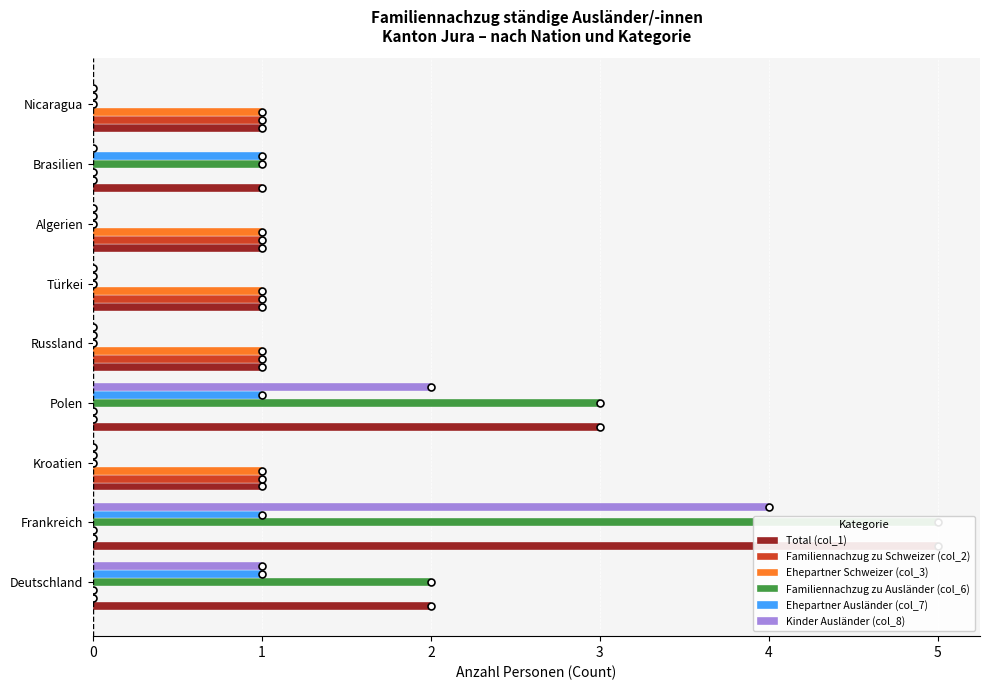

The Familiennachzug zu Ausländer (col_6) series shows 4 at Deutschland. True or false?

False